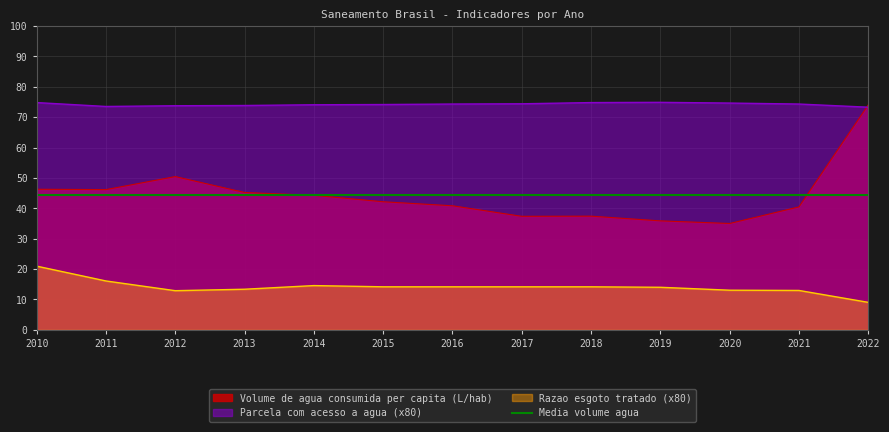

What is the minimum value for Volume de agua consumida per capita (L/hab)?

35.0